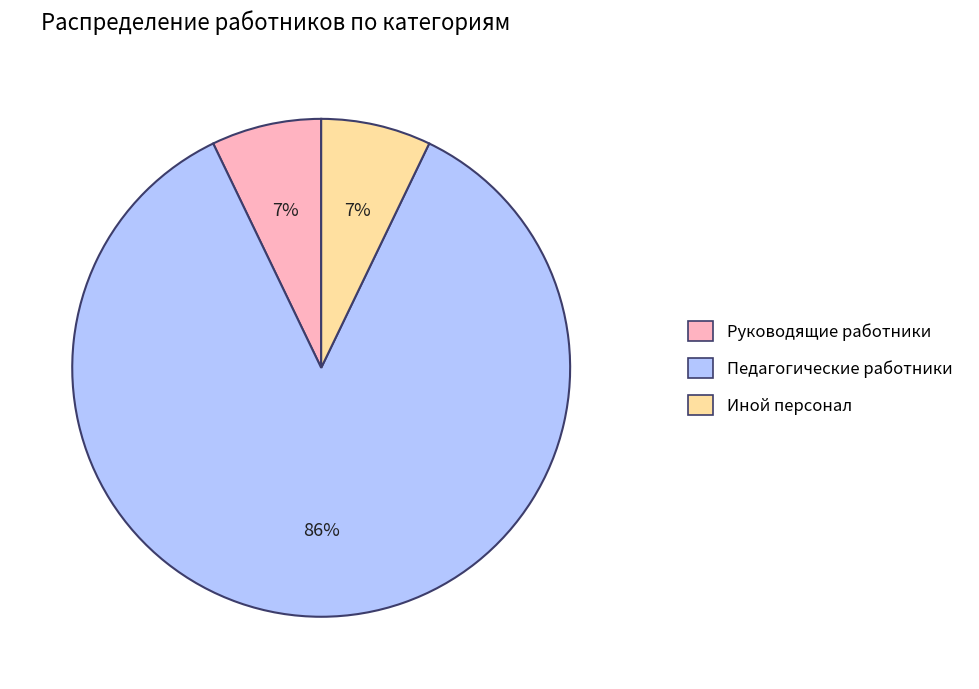

Which category has the biggest portion of the pie?

Педагогические работники